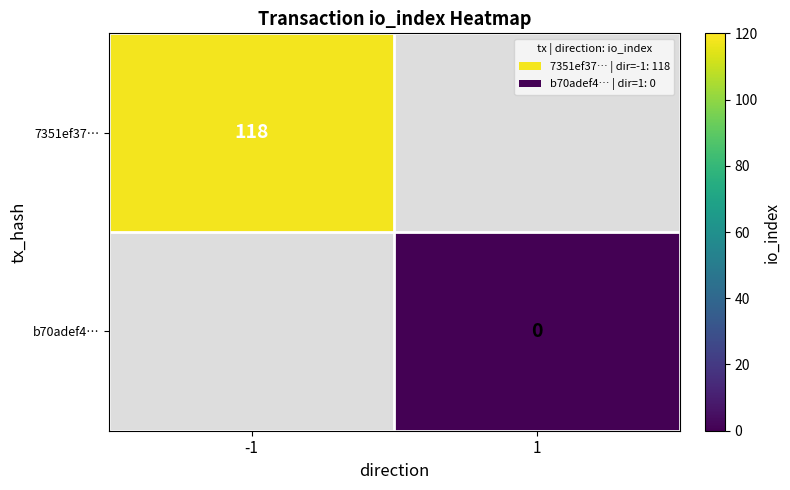

True or false: 7351ef37… has a value of 118 at -1.

True